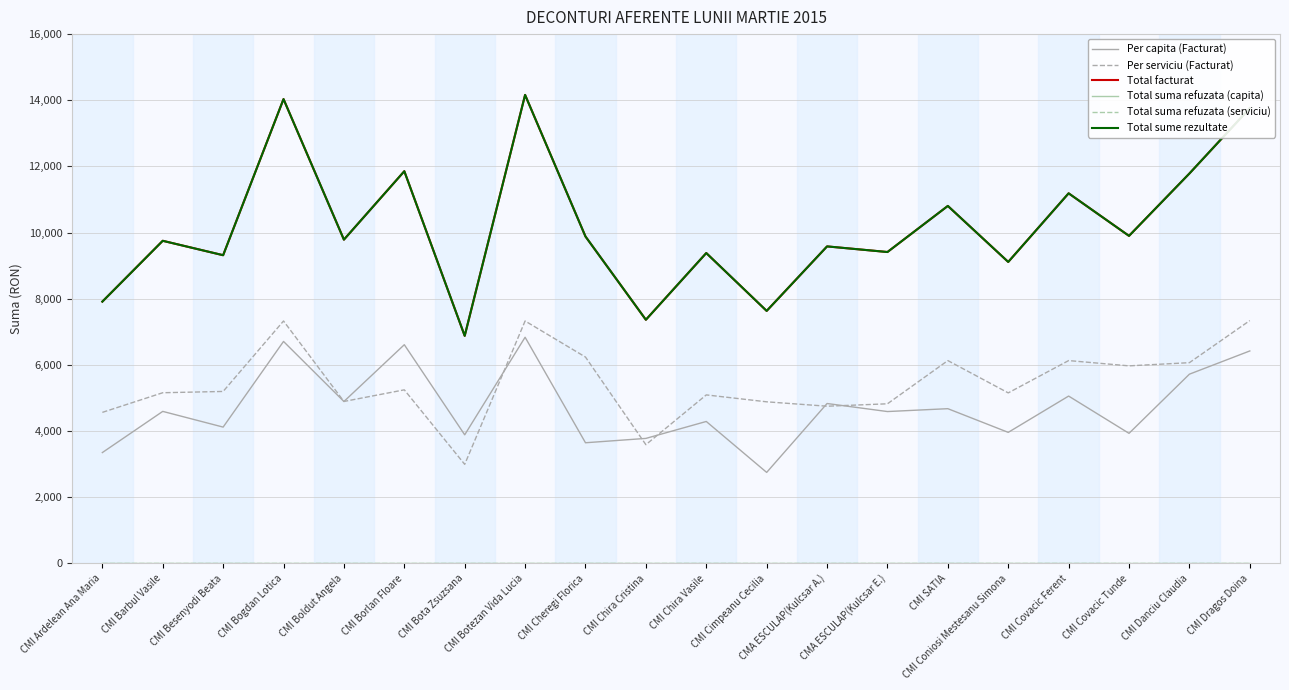

Does the chart have visible grid lines?

Yes